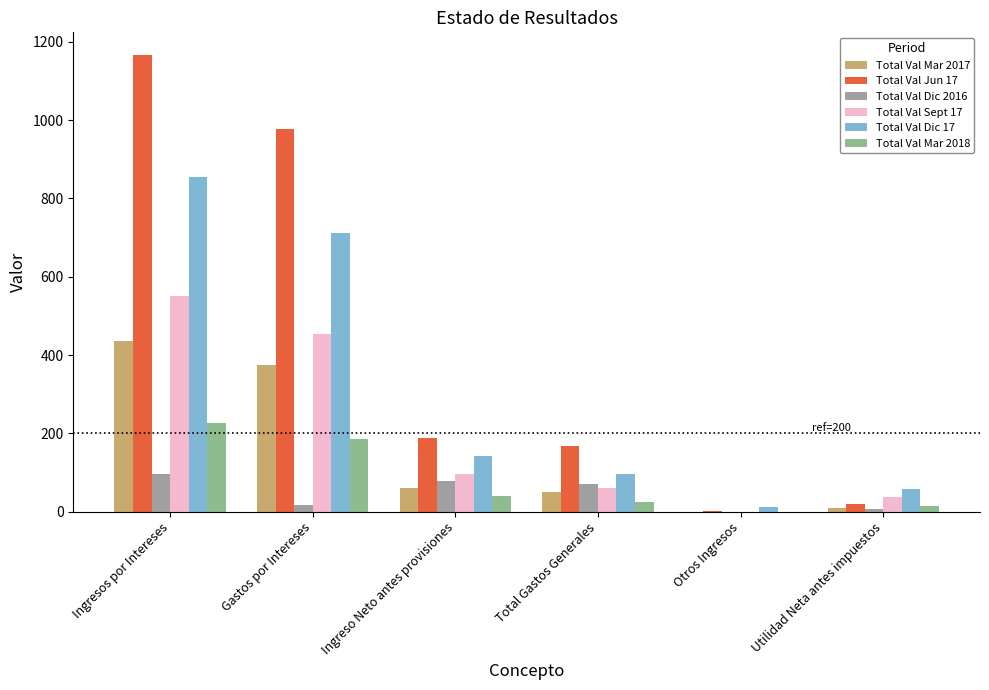

How many groups of bars are there?

6